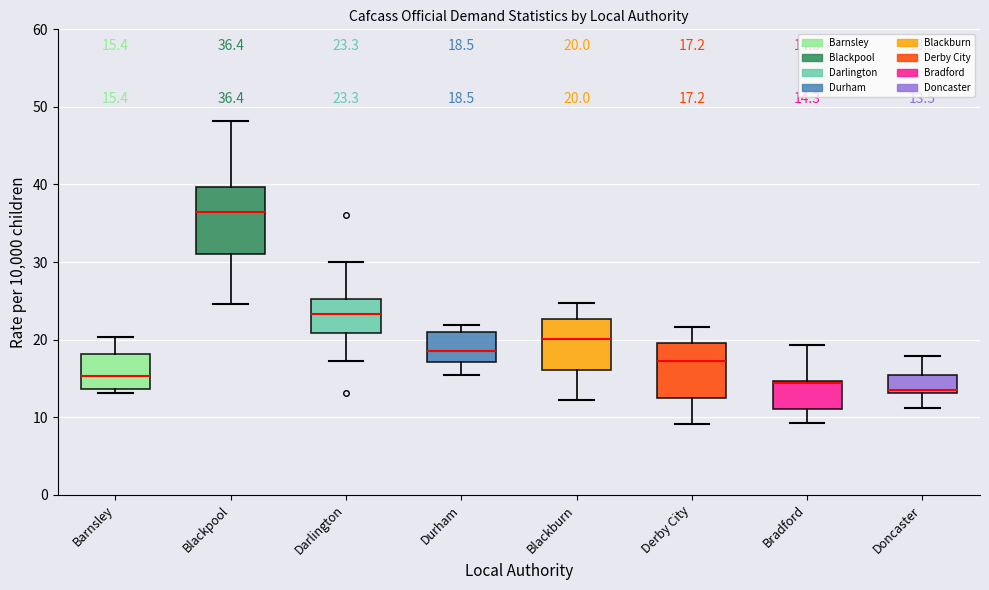

Which box is the tallest, from its lower edge to its upper edge?

Blackpool